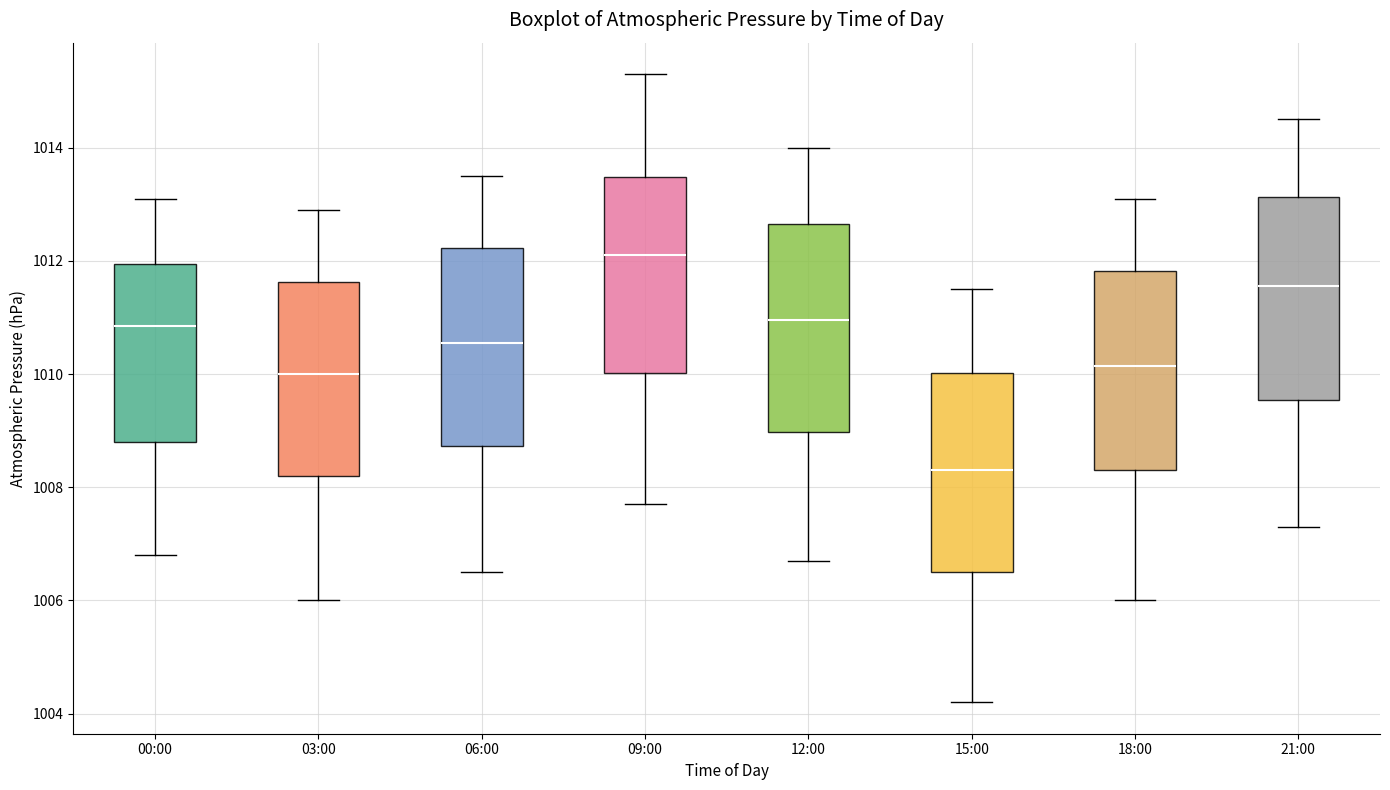

Where is the upper edge of the box for 09:00 on the y-axis? The values are not printed on the chart, so give them approximately, as read against the axis.

1013.4